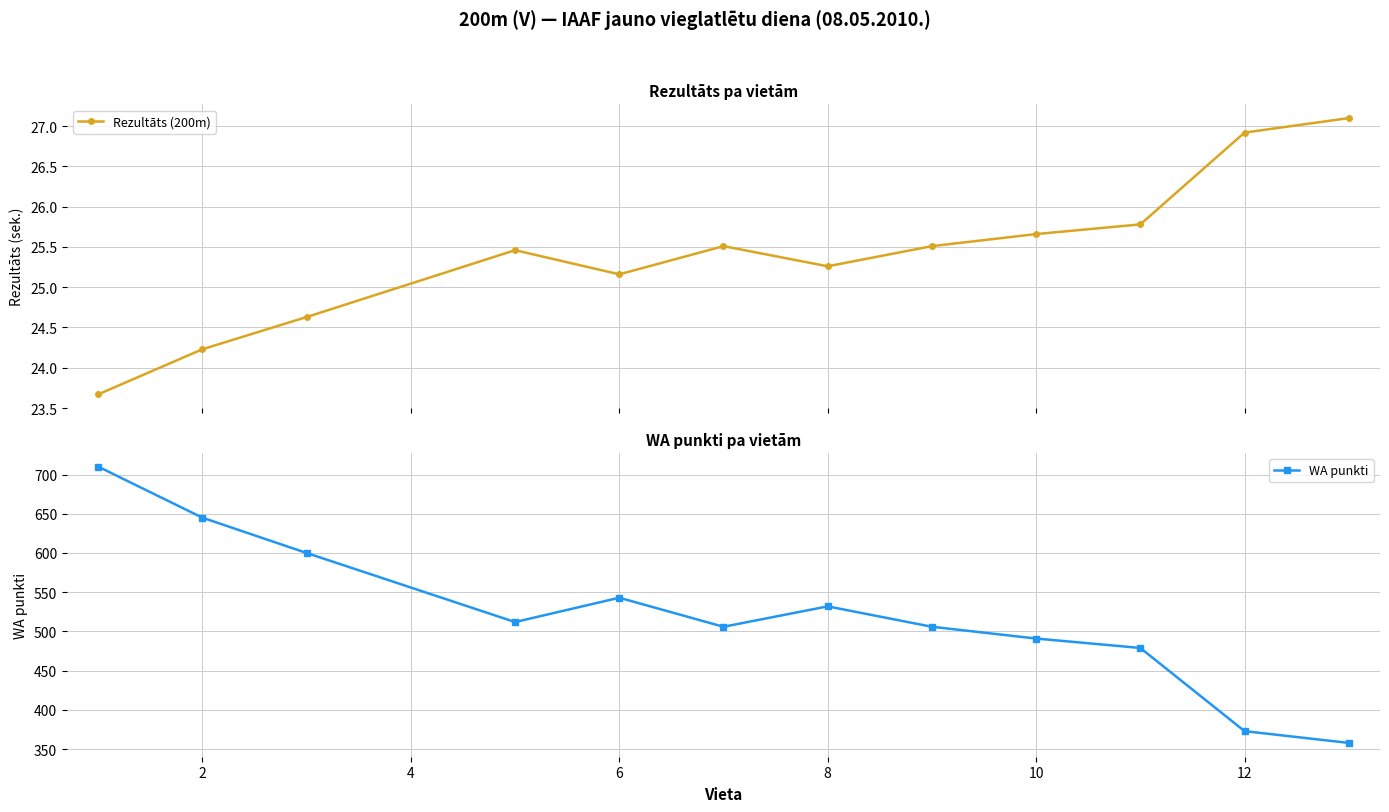

How many interior local valleys does the WA punkti series have?

2